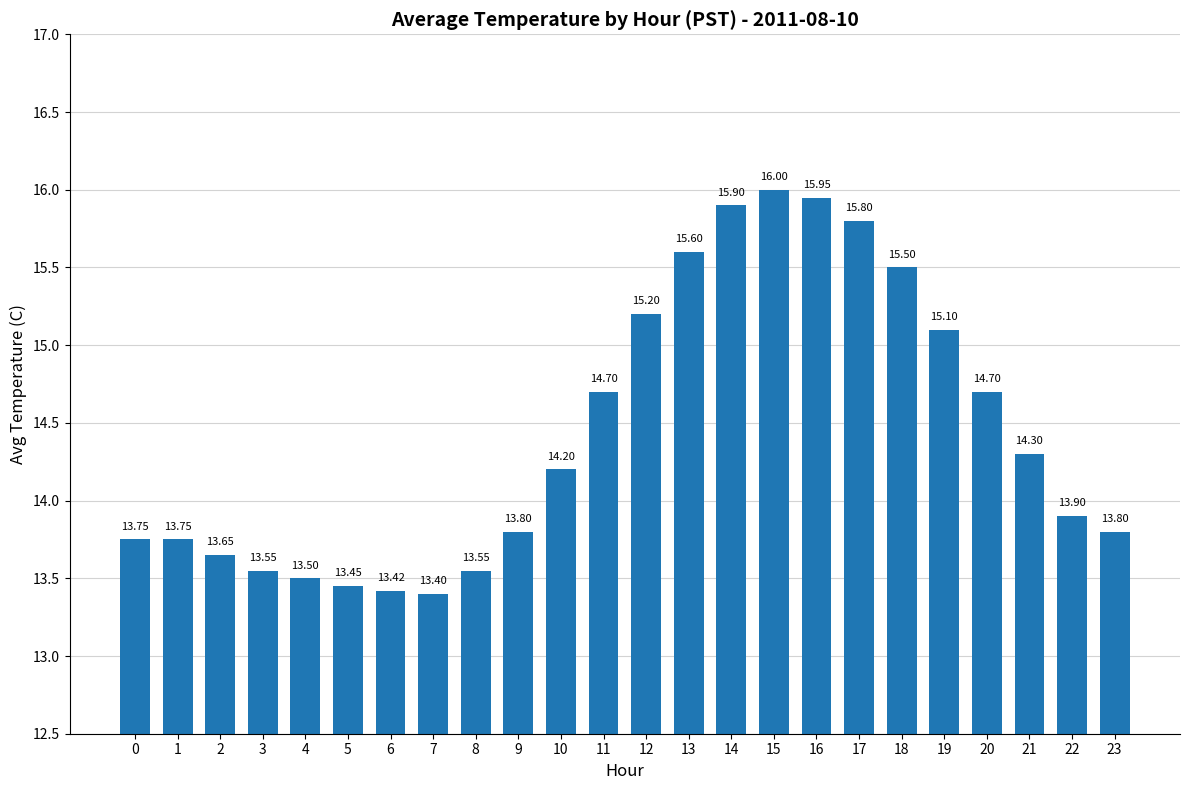

Count the number of data series in this chart.

1